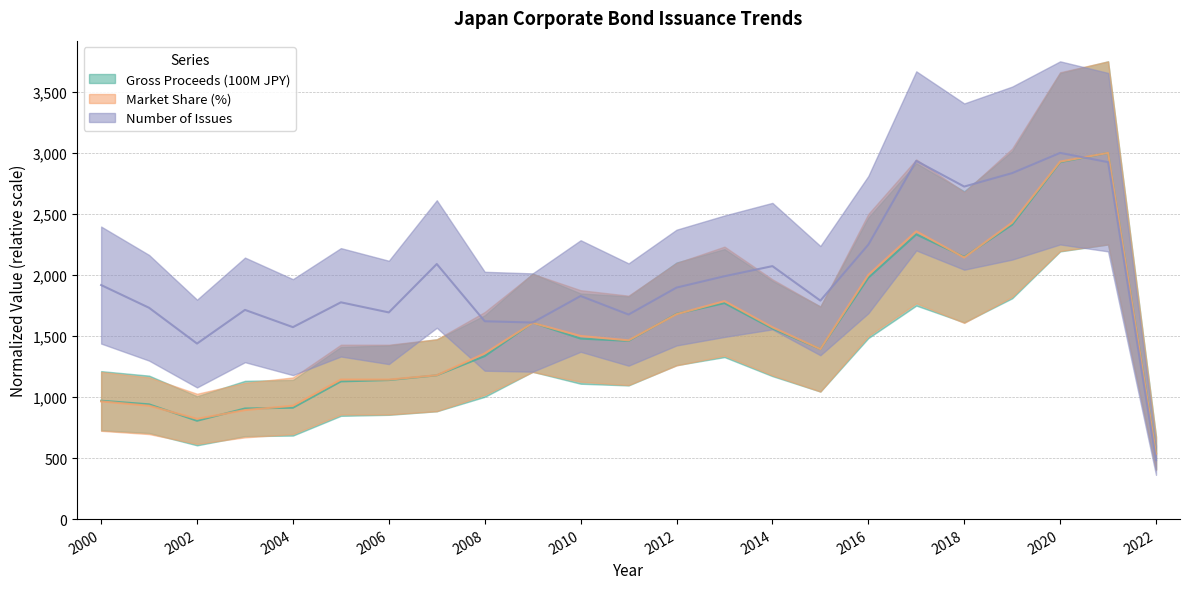

What is the value of the Market Share (%) point at the 15th from the left?

1571.4